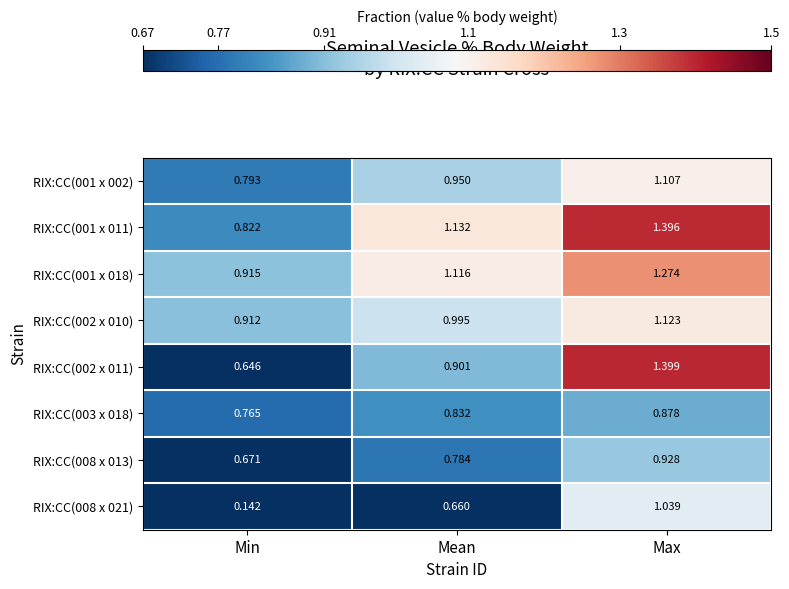

List the labels in order of RIX:CC(003 x 018) value, smallest first.

Min, Mean, Max